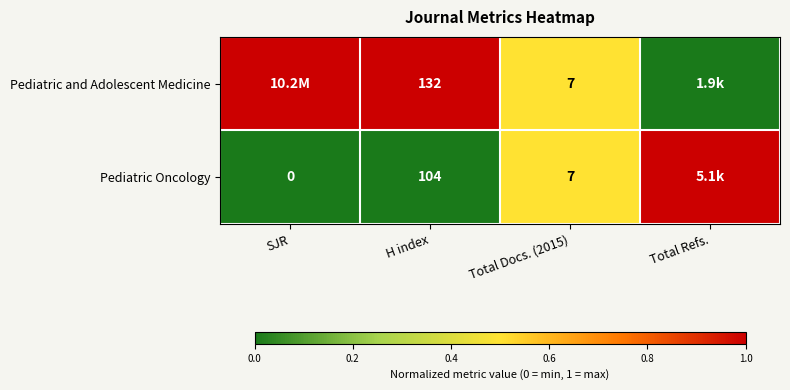

At which category is the sum across all series the highest?

SJR